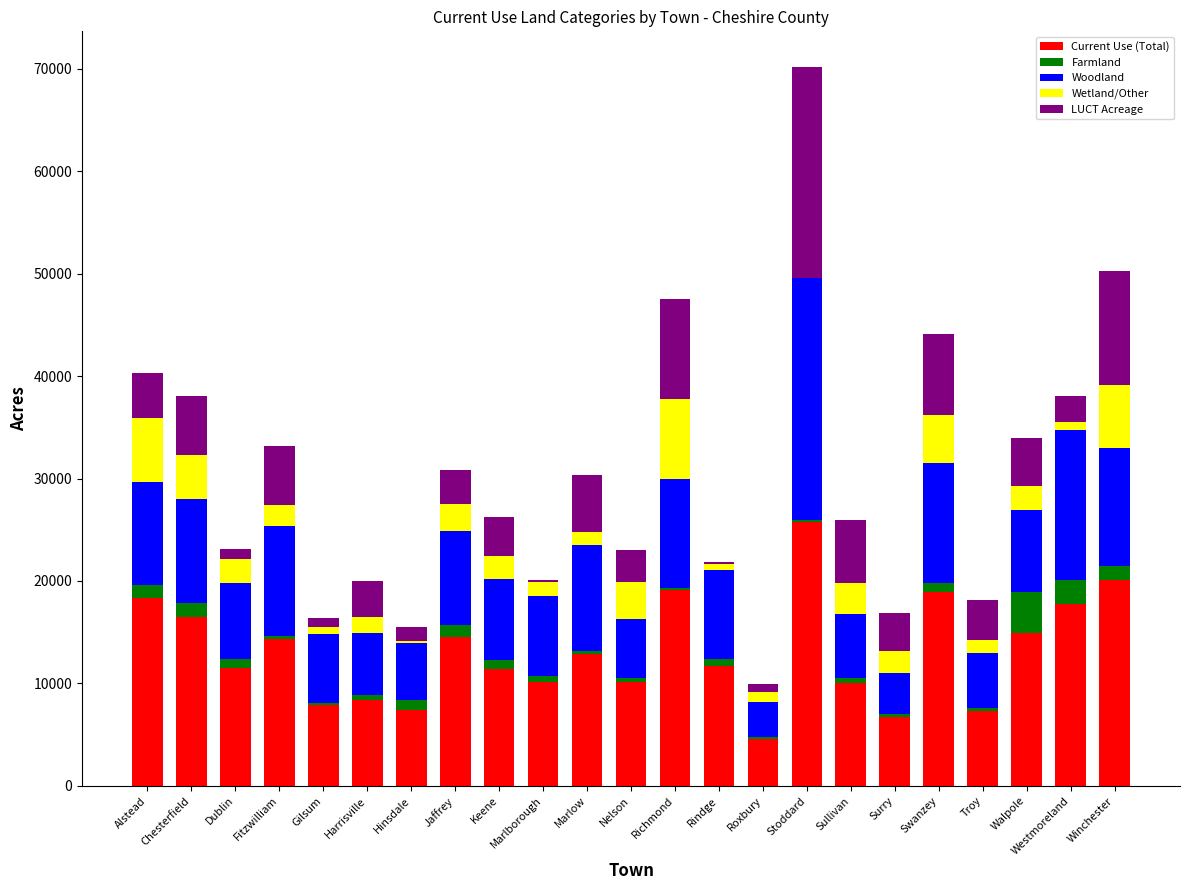

The value of Current Use (Total) at Fitzwilliam is 19506.7. True or false?

False